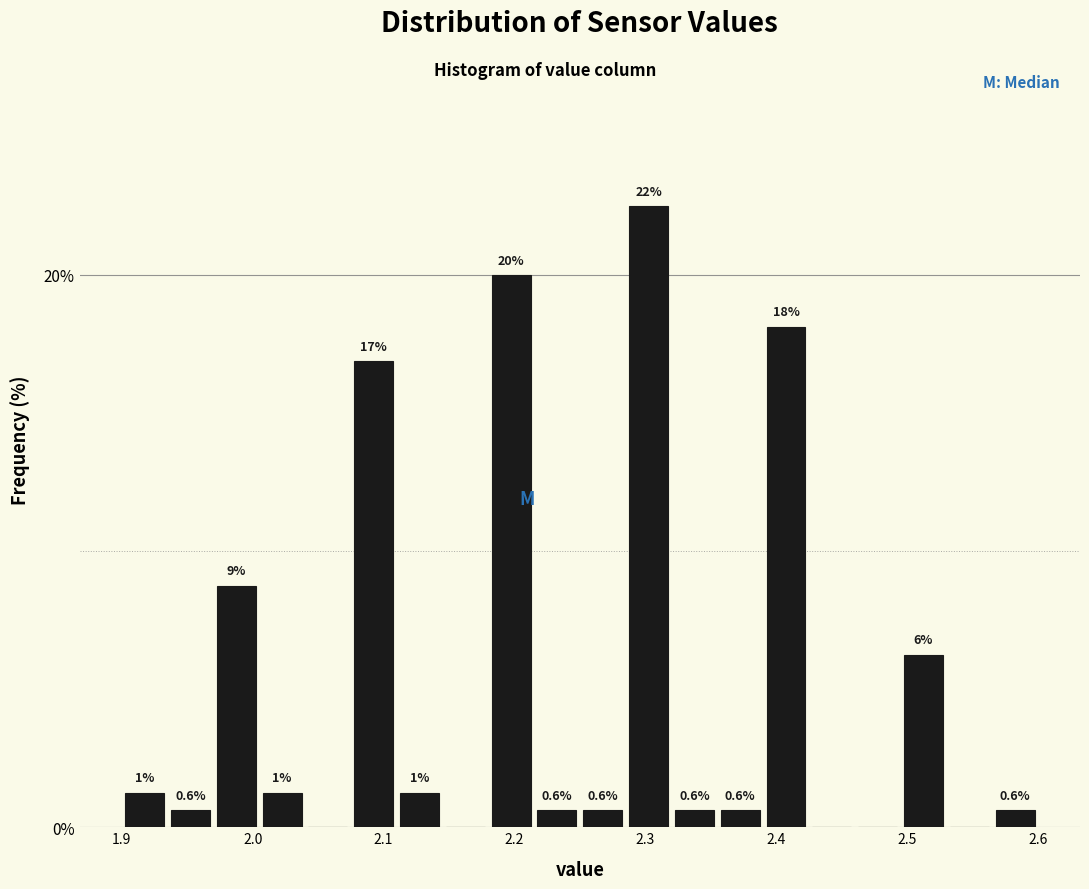

Read against the x-axis, roughly where is the centre of the tallest bar?

2.30